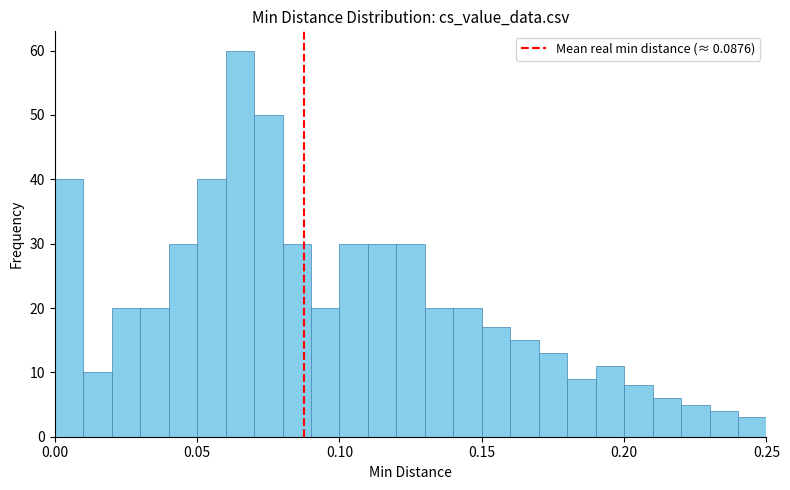

Read against the x-axis, roughly where is the centre of the tallest bar?

0.065